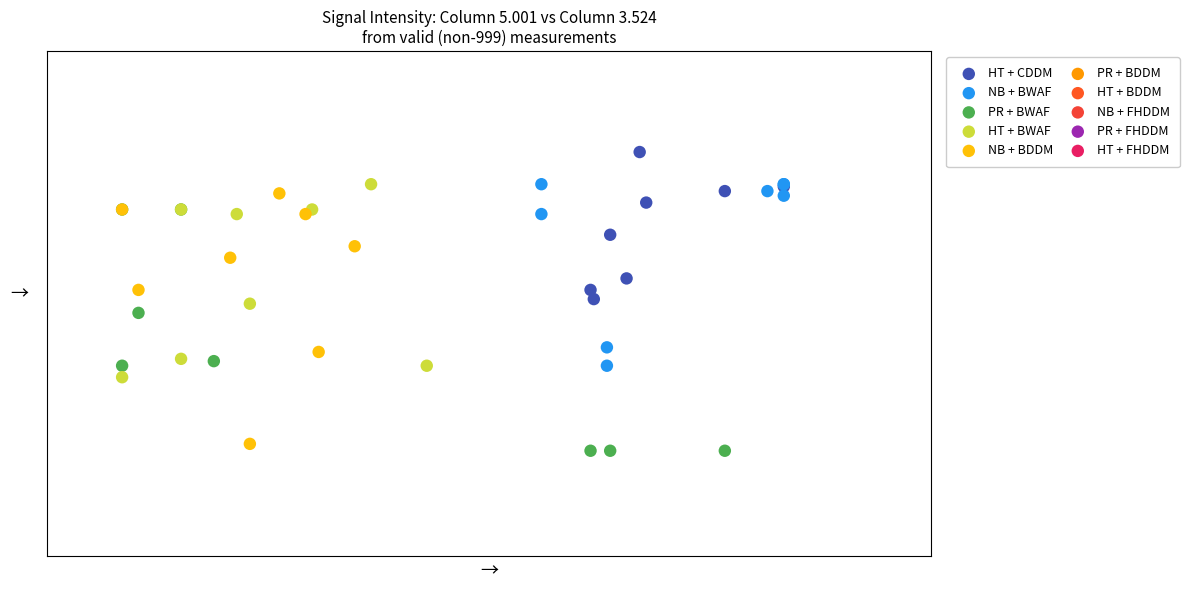

Which series has the largest Y range (max minus min)?

NB + BDDM